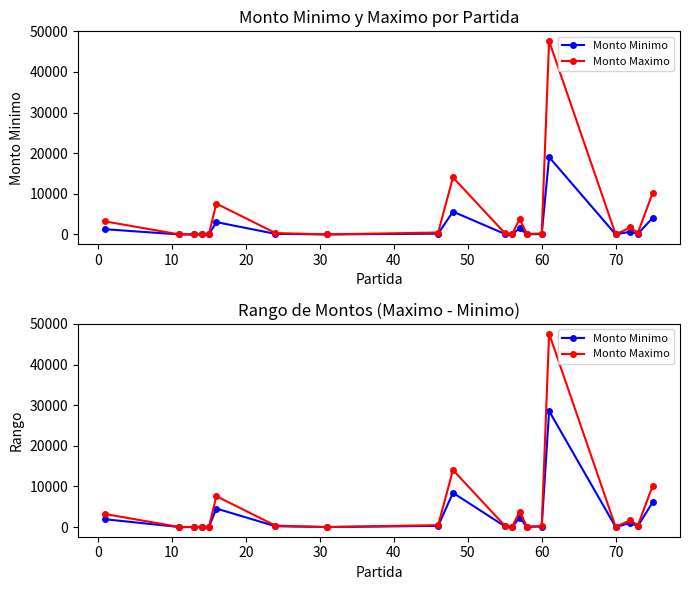

What is the greatest value displayed?

47622.7